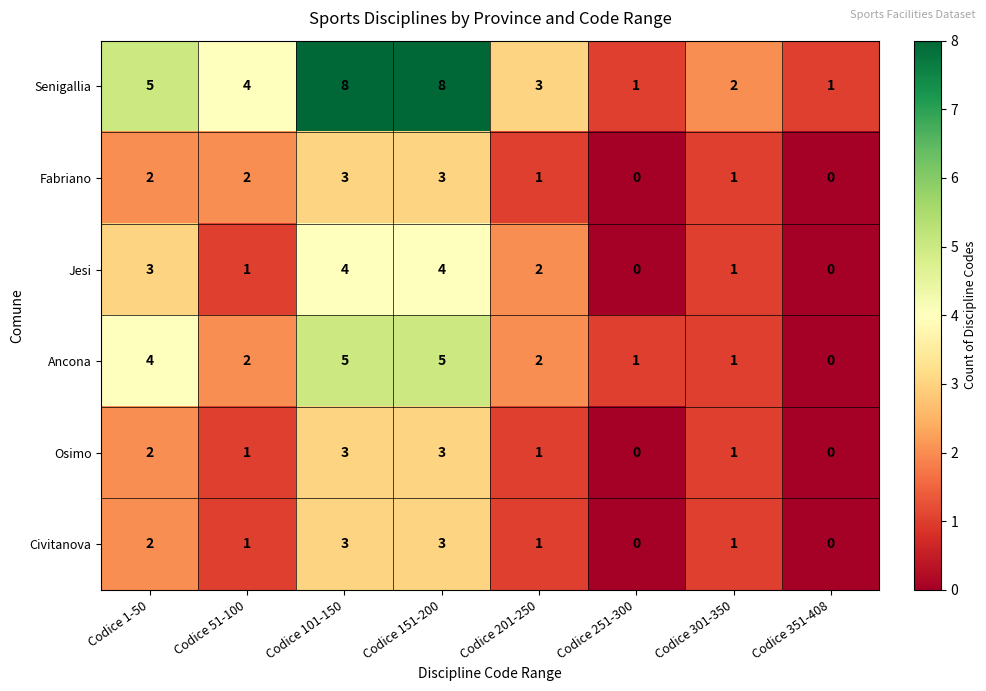

Which series has the largest total across all categories?

Senigallia